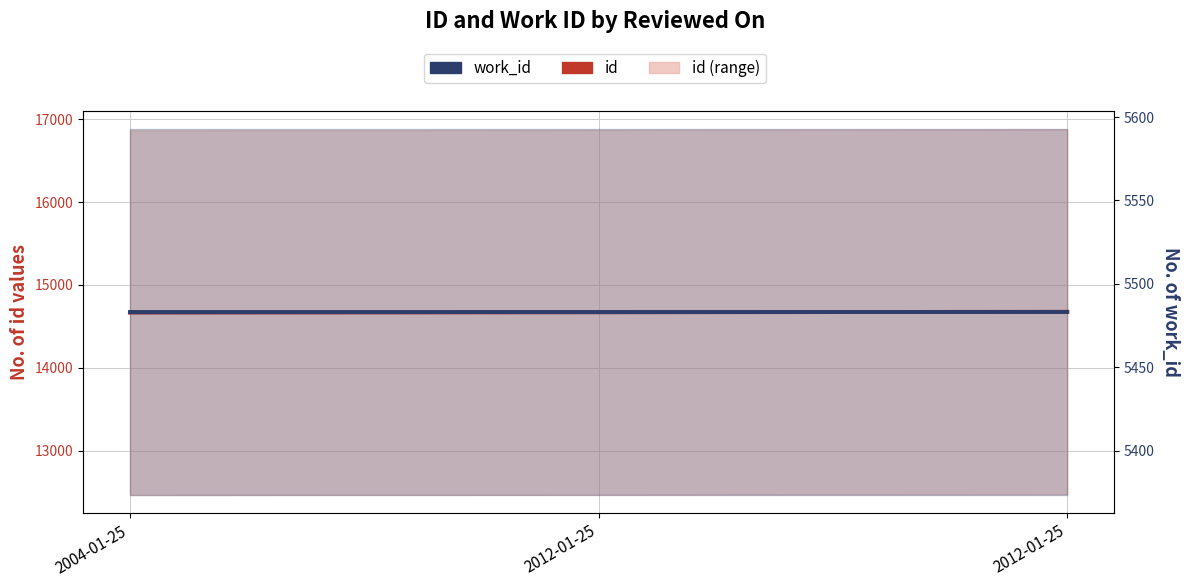

Between 2012-01-25 and 2004-01-25, which is larger?

2012-01-25